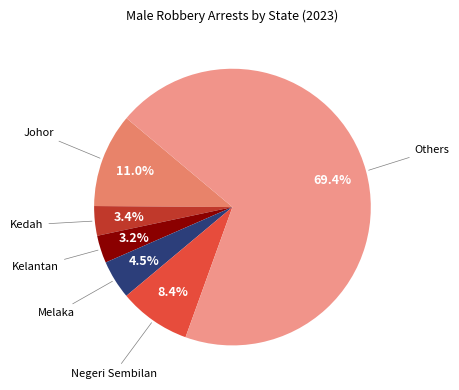

Which slice represents more than half of the pie?

Others